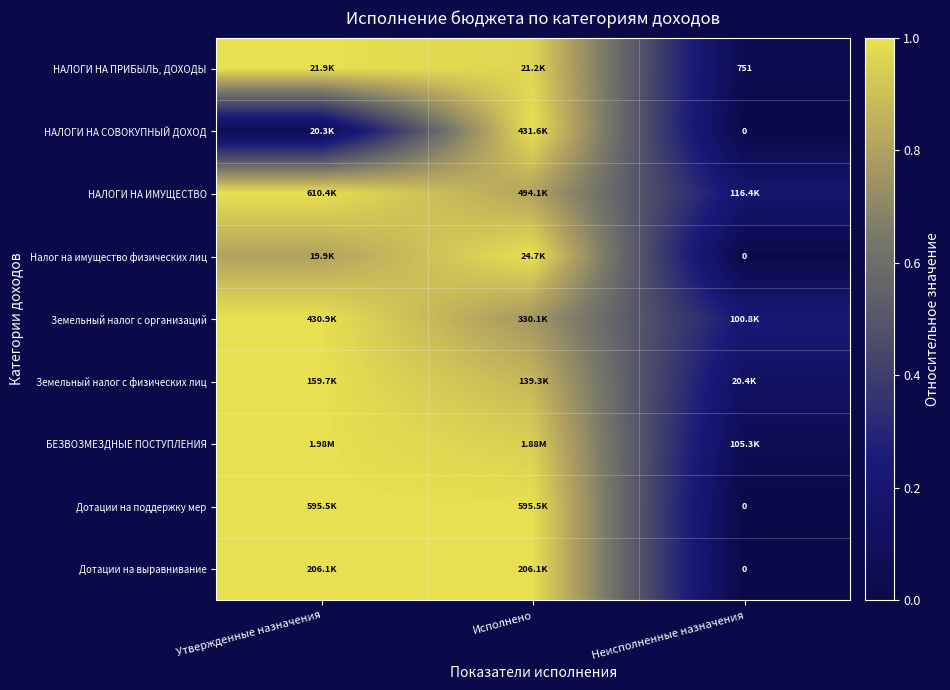

Is the value of Дотации на выравнивание at Неисполненные назначения greater than the value of Дотации на поддержку мер at Исполнено?

No